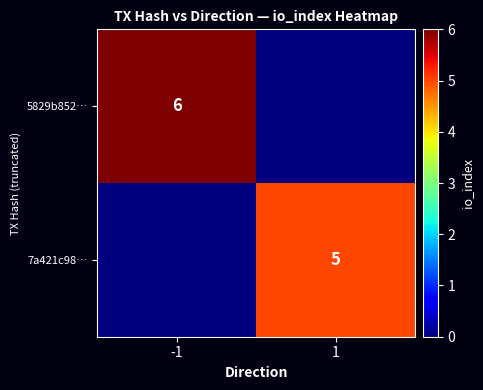

What is the difference between the highest and lowest values at -1?

6